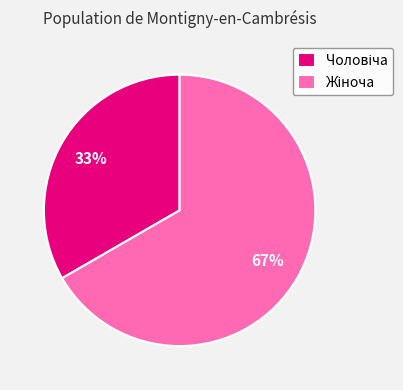

To the nearest percent, what is the average slice percentage?

50%